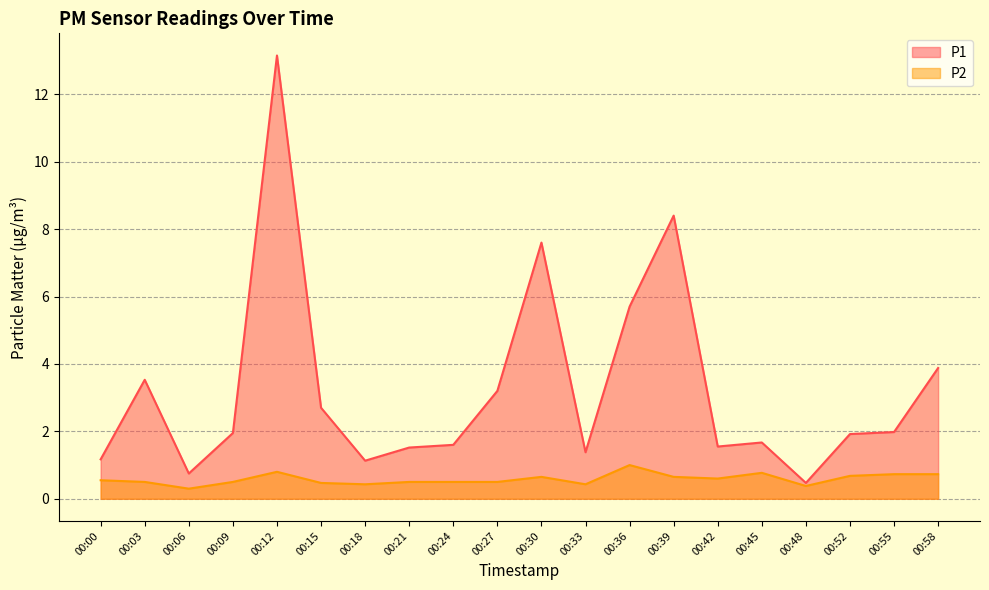

True or false: P1 and P2 intersect in this chart.

False